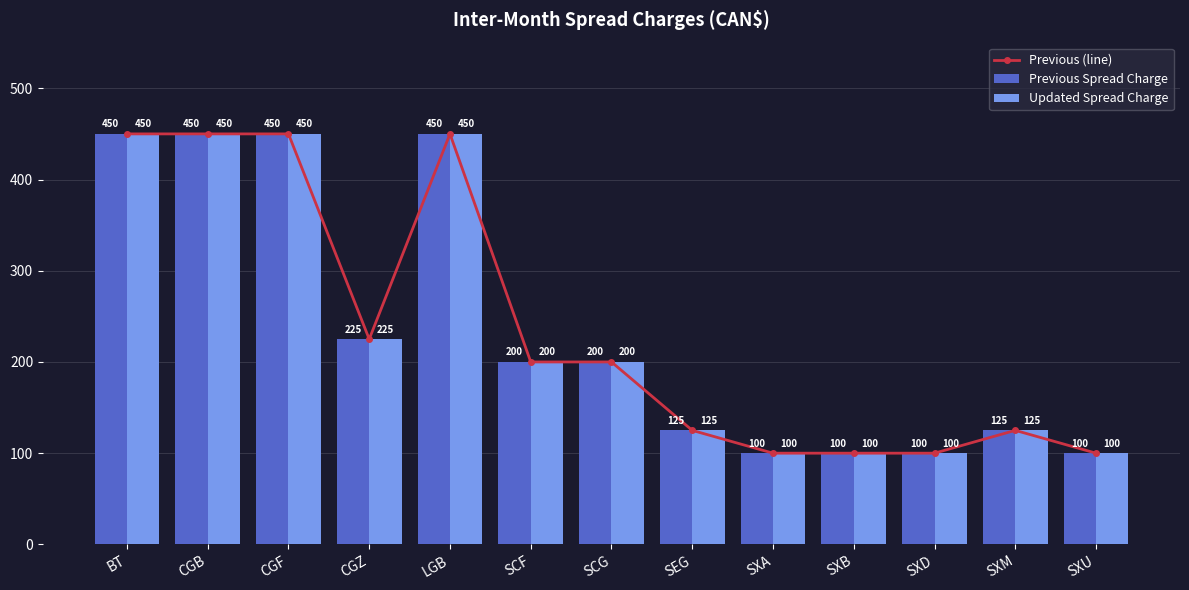

The Previous (line) series shows 100 at SXU. True or false?

True